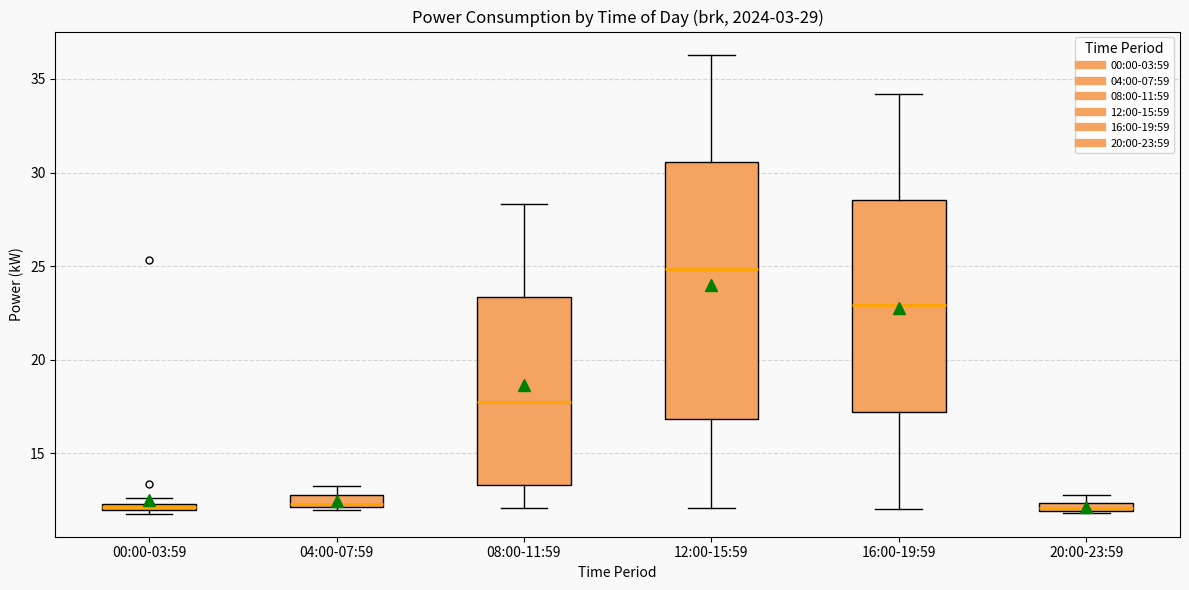

Comparing the boxes themselves (not the whiskers), which one is the tallest?

12:00-15:59